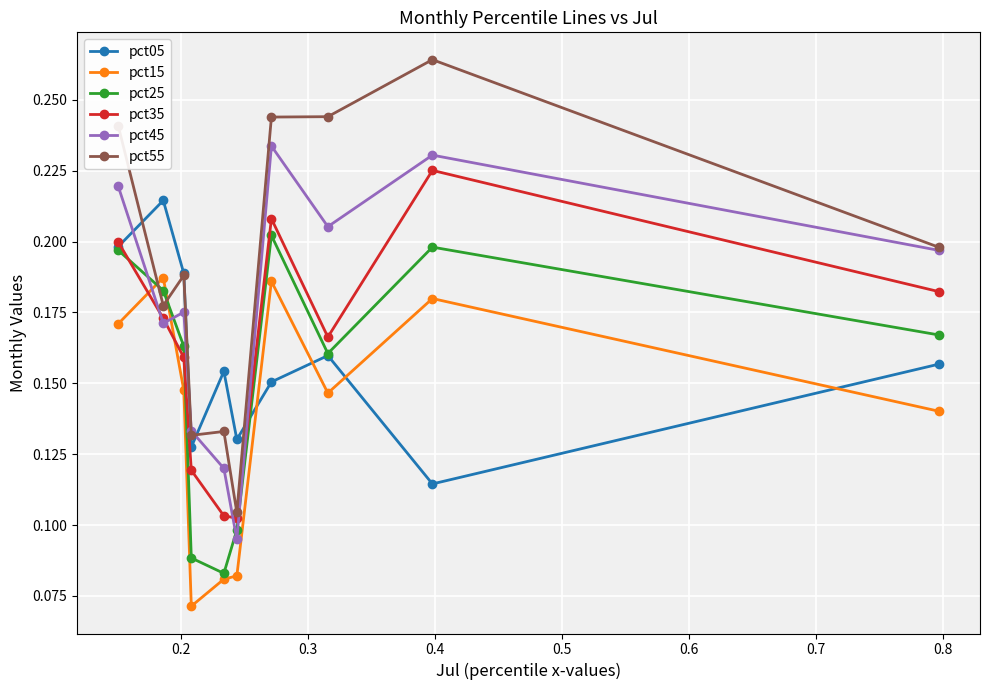

How many intersections are there between pct15 and pct05?

4